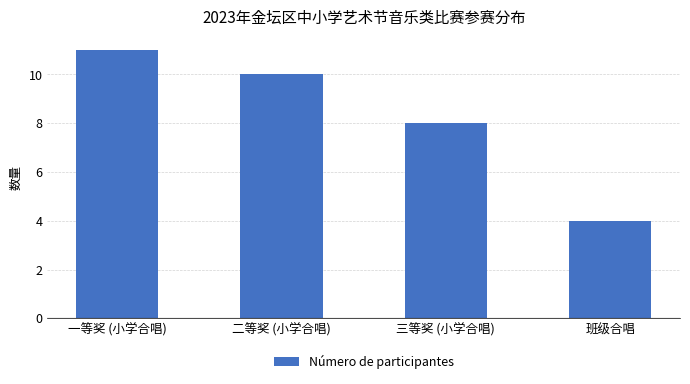

What is the change in value from 一等奖 (小学合唱) to 三等奖 (小学合唱)?

-3